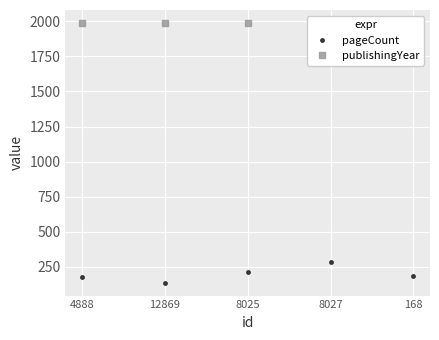

What is the average value of the pageCount series?

198